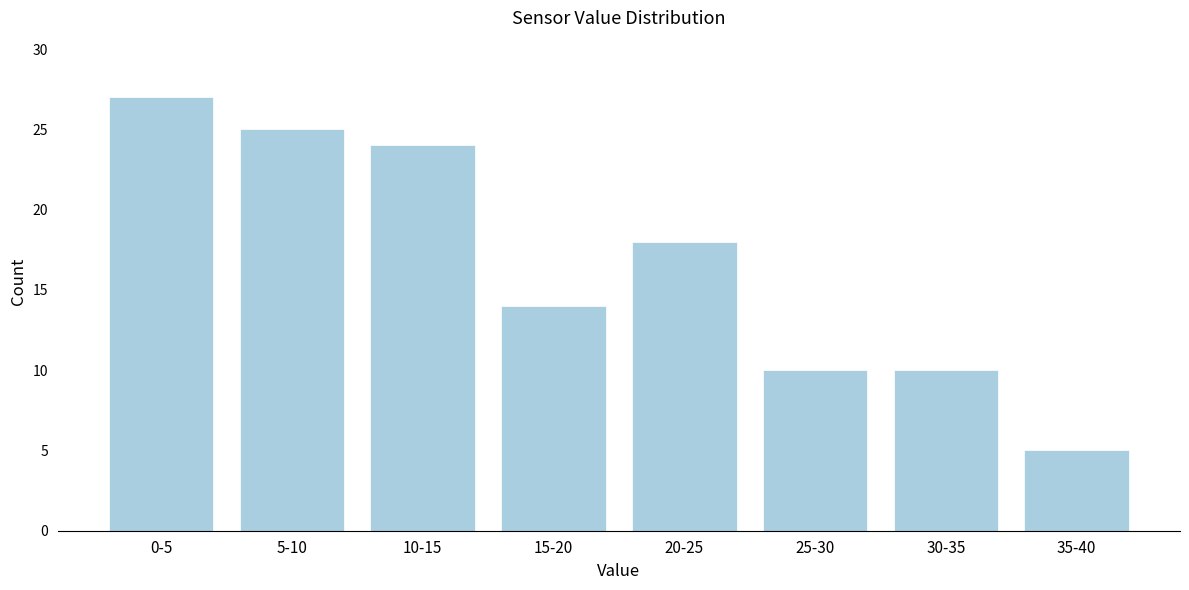

Reading left to right, list all the values displayed in this chart.

0-5=27	5-10=25	10-15=24	15-20=14	20-25=18	25-30=10	30-35=10	35-40=5